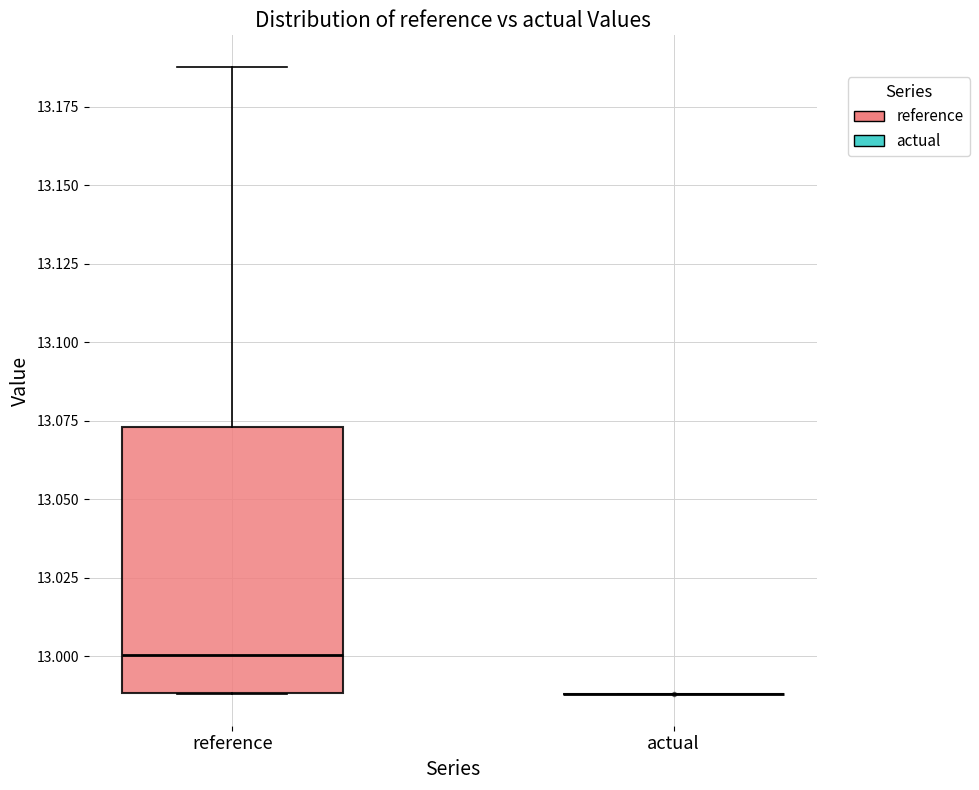

Reading left to right, transcribe this box plot: for each box, give where its median line is, the range the box spans, and where its two whiskers end, as read against the y-axis. The values are not printed on the chart, so give them approximately, as read against the axis.

reference: median 13.000, box 12.990 to 13.075, whiskers 12.990 to 13.190
actual: box collapsed to a line at 12.990, whiskers 12.990 to 12.990